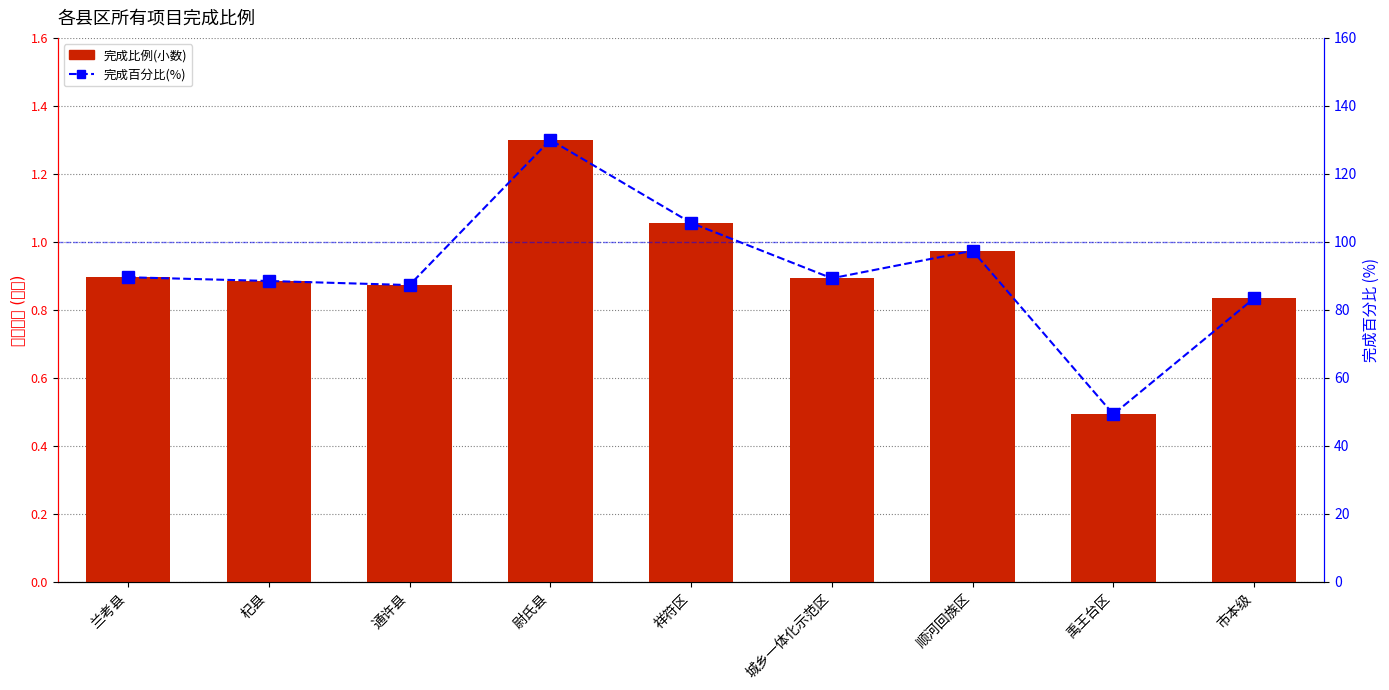

Which series has the largest total across all categories?

完成百分比(%)